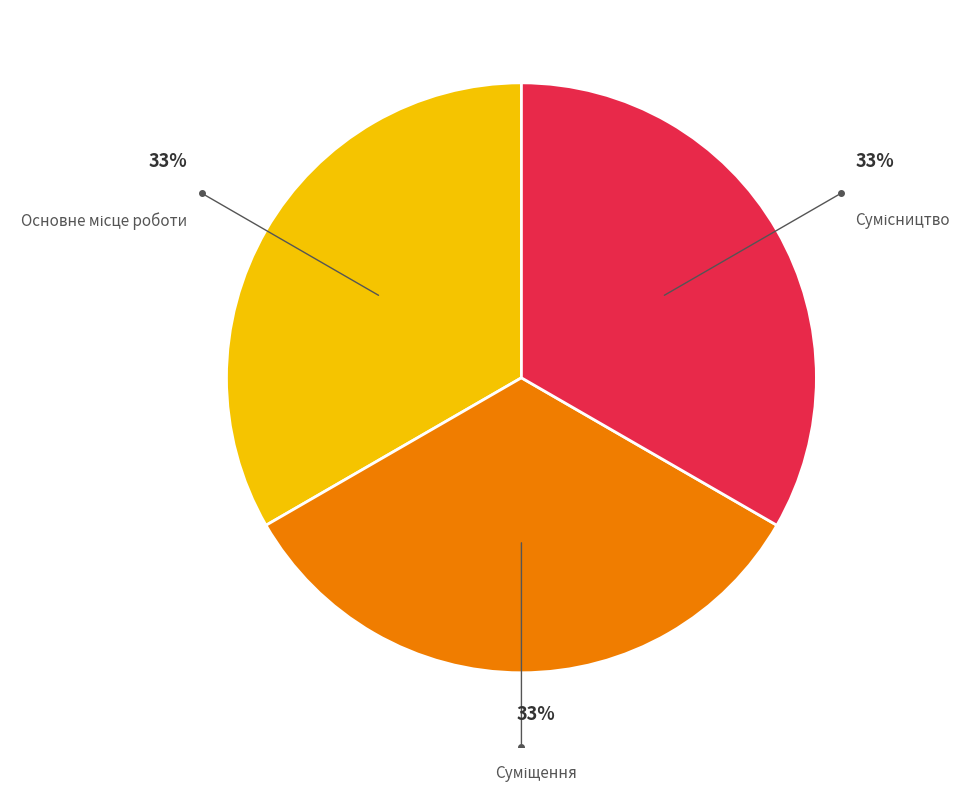

Does any single category account for the majority?

No